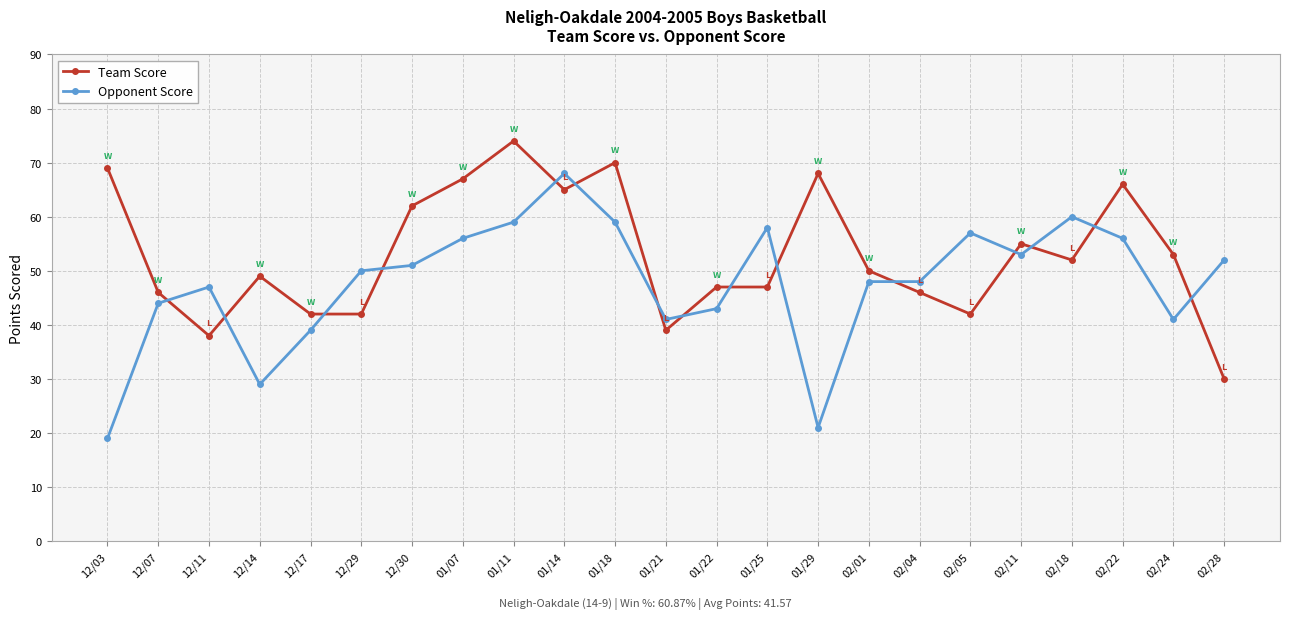

Does the chart have visible grid lines?

Yes